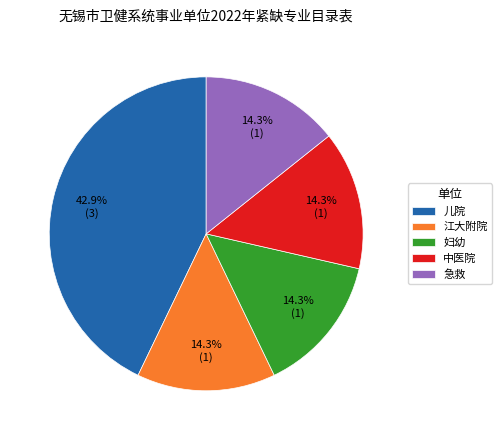

Is there any slice that represents more than half of the pie?

No